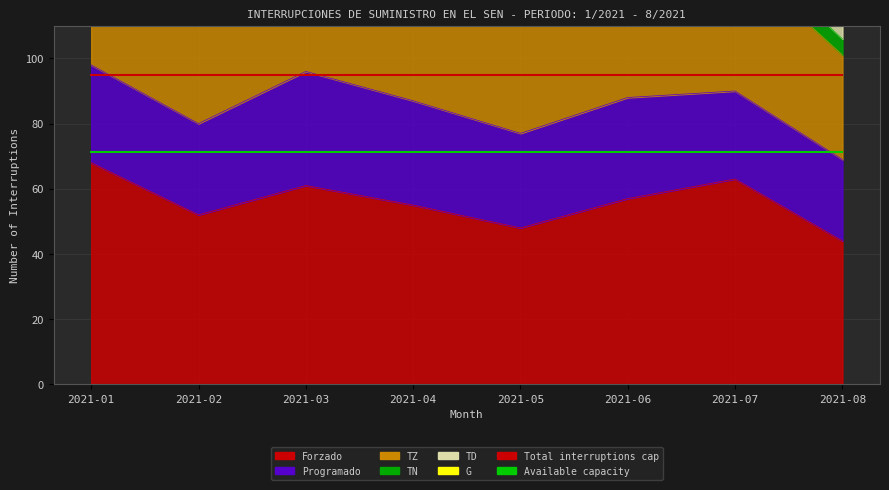

What is the sum of all Available capacity values?

570.0